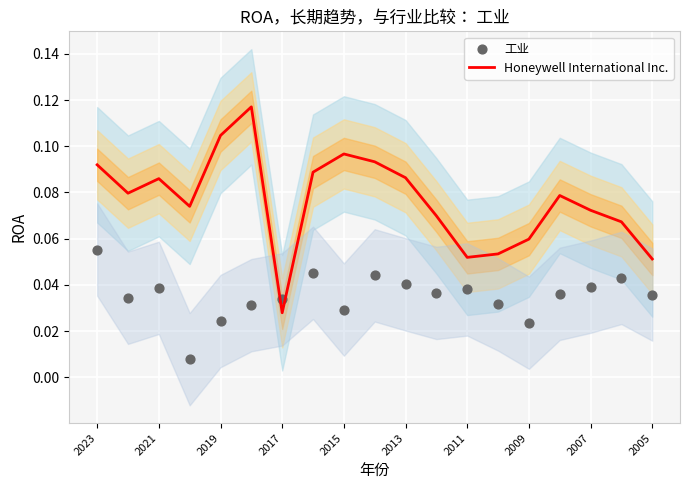

At how many categories does at least one series exceed 0?

19